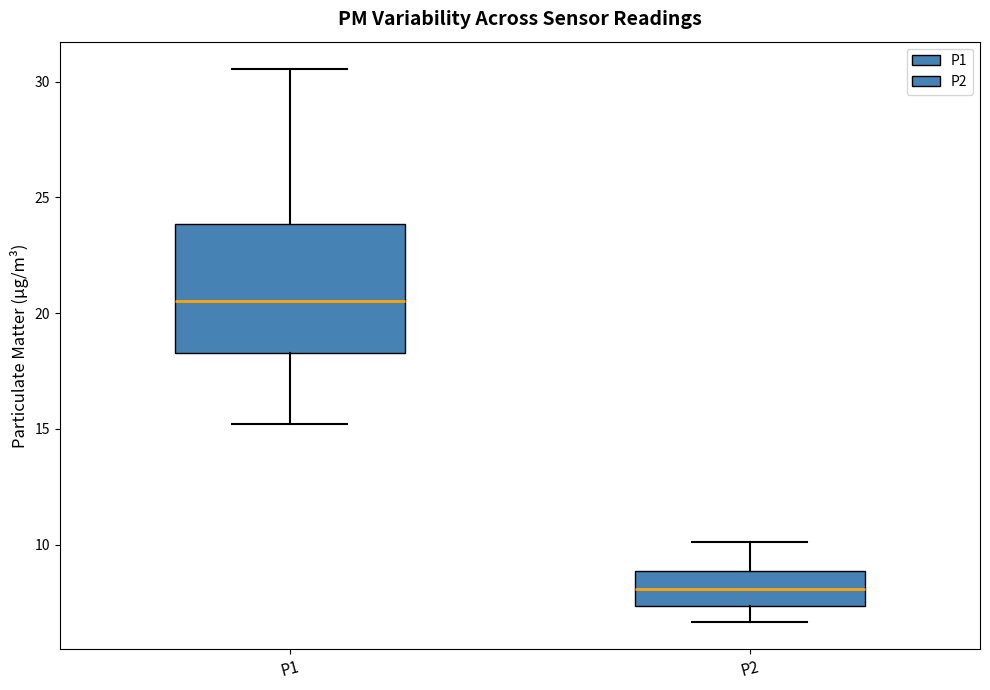

Which box's median line is the highest?

P1